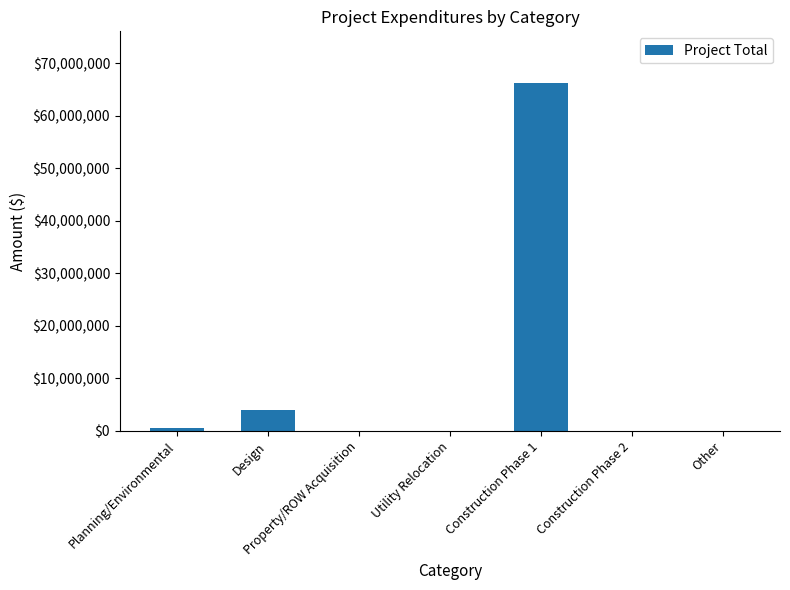

Reading right to left, extract all data points from this chart.

0	0	66147113	0	0	4000000	500000